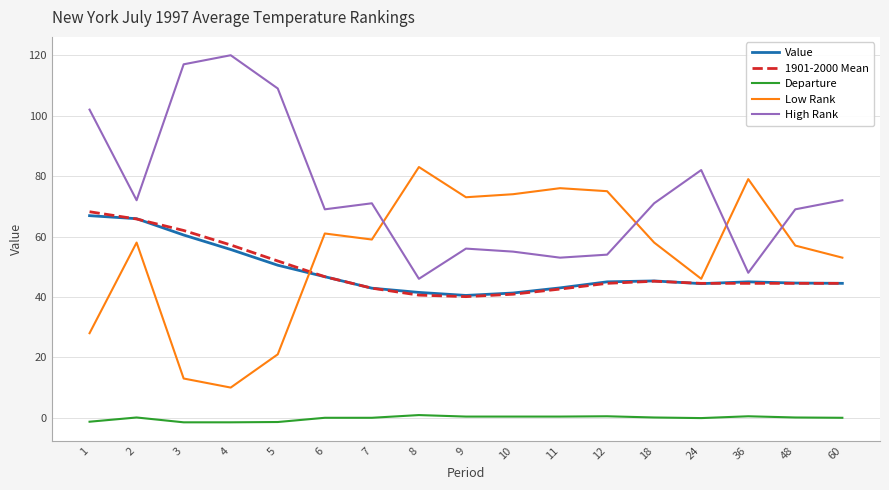

The value of Value at 12 is 70.4. True or false?

False